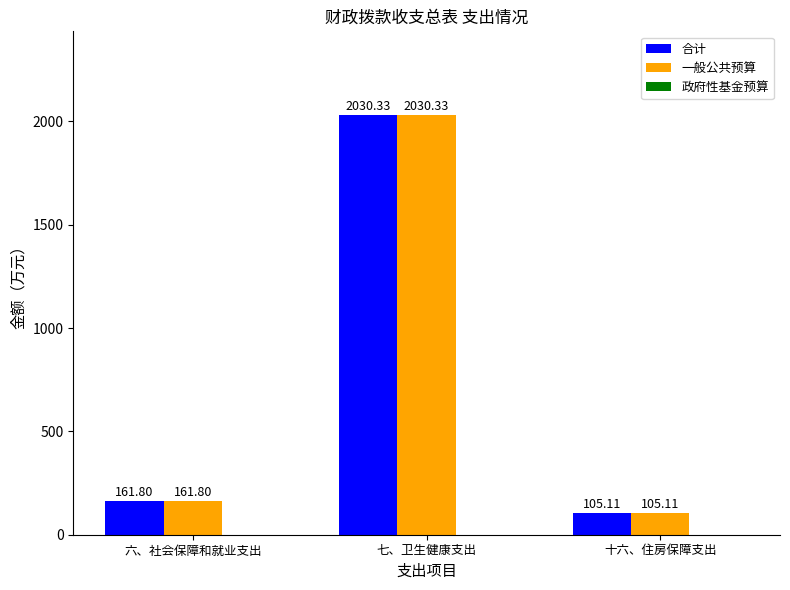

How many bars are there in each group?

2